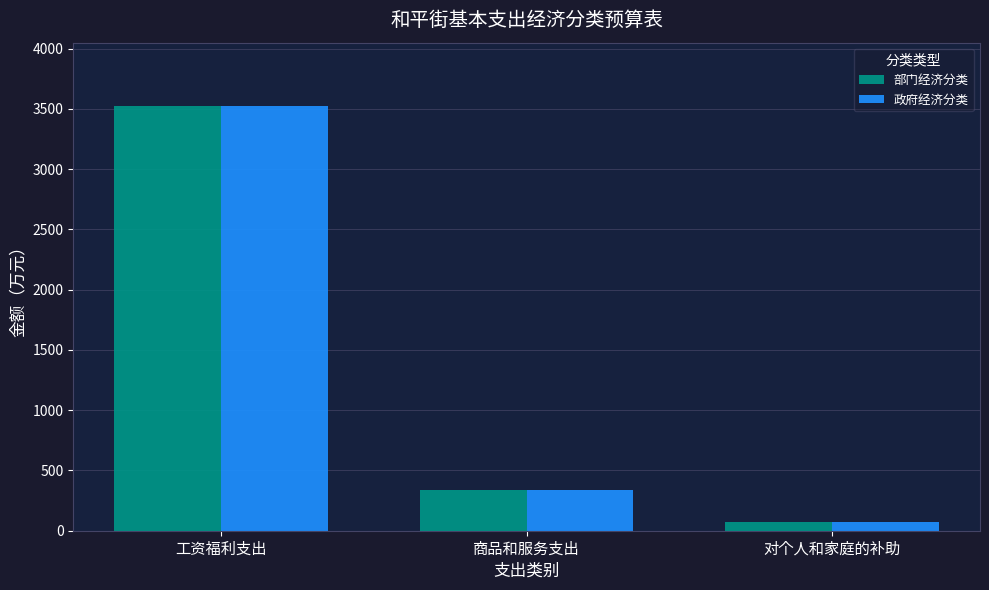

What is the total value across all series at 商品和服务支出?

670.4